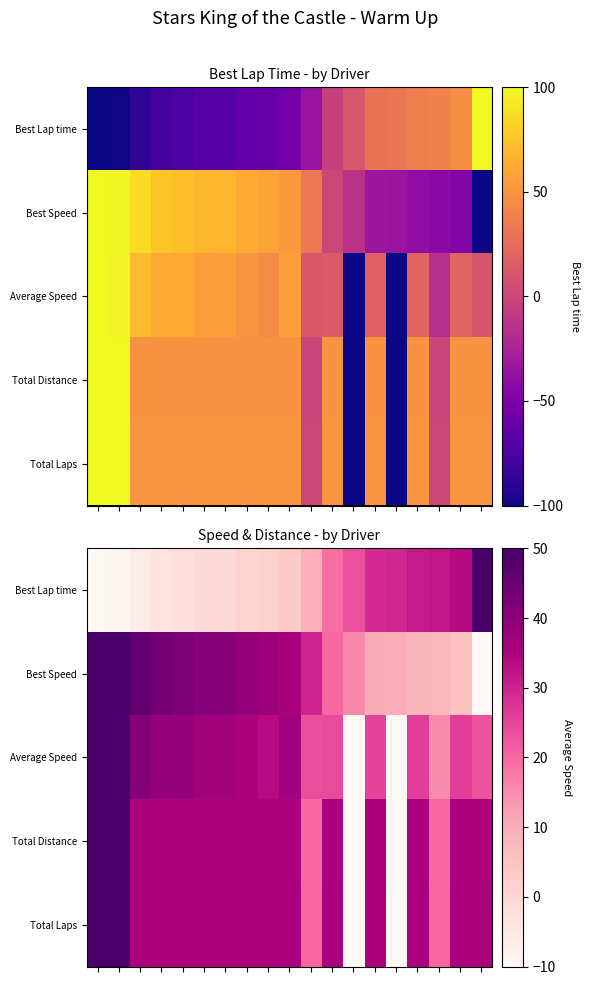

What is the difference between the maximum and minimum values in the Best Lap time series?

60.0